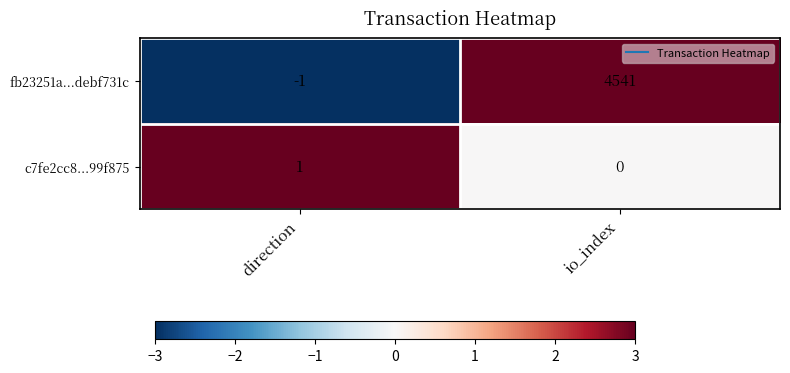

The value of fb23251a...debf731c at io_index is 4541. True or false?

True